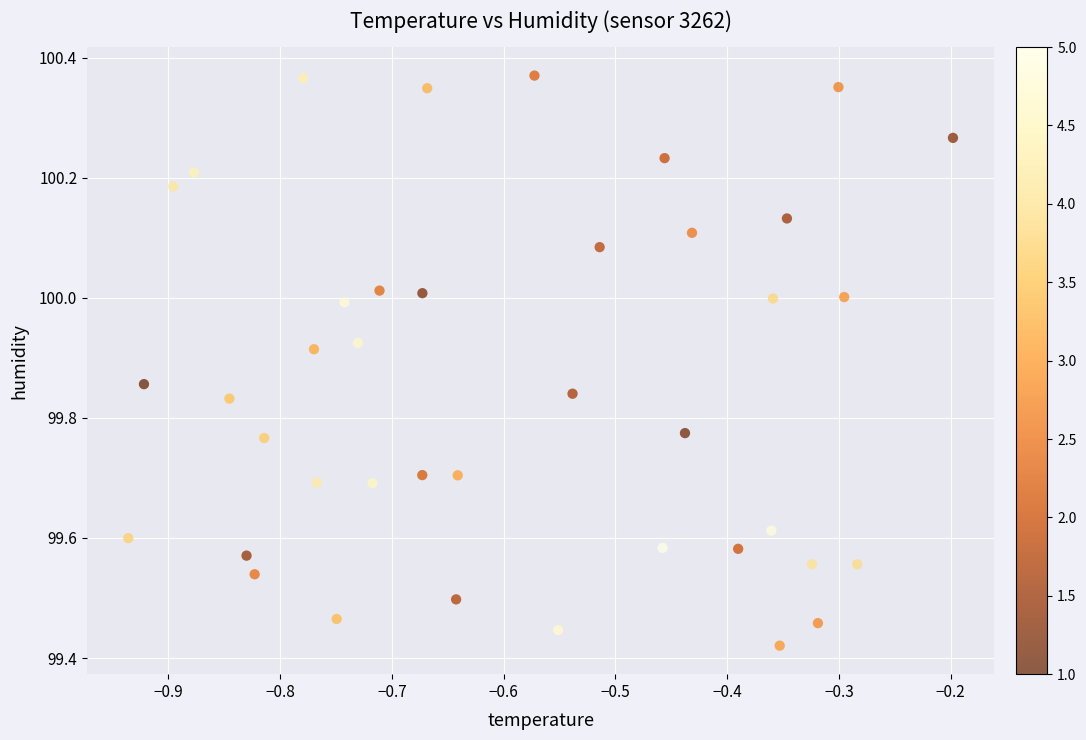

What is the range of X values (max minus min)?

0.7